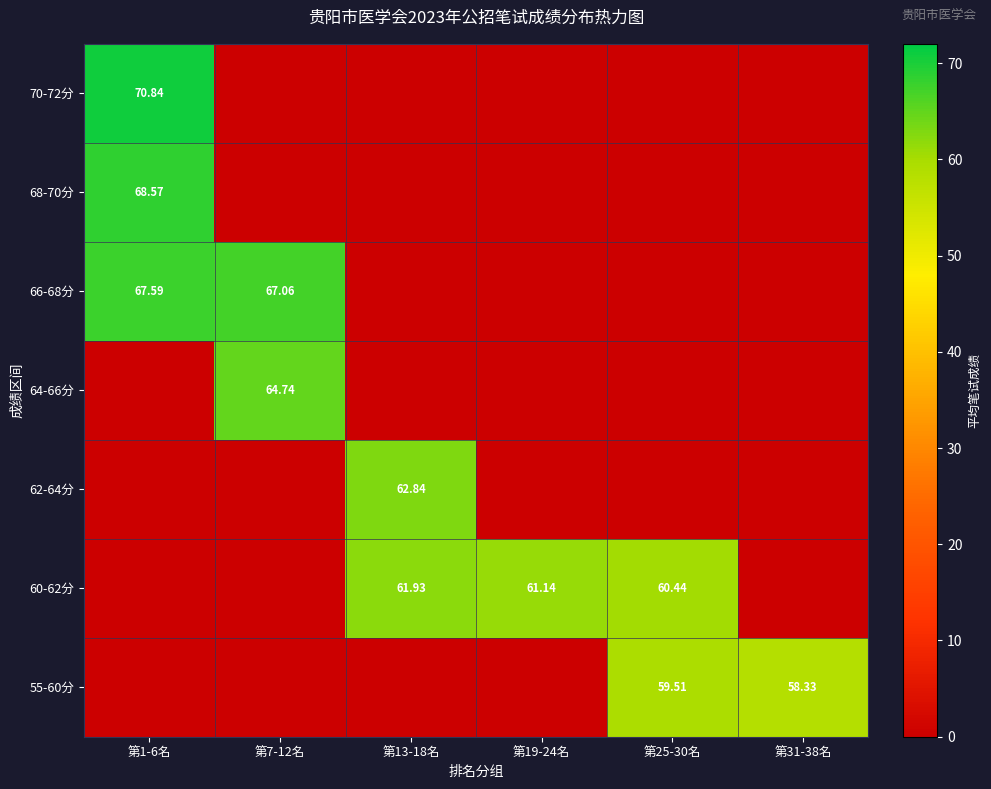

Which category has the lowest value in the 60-62分 series?

第1-6名